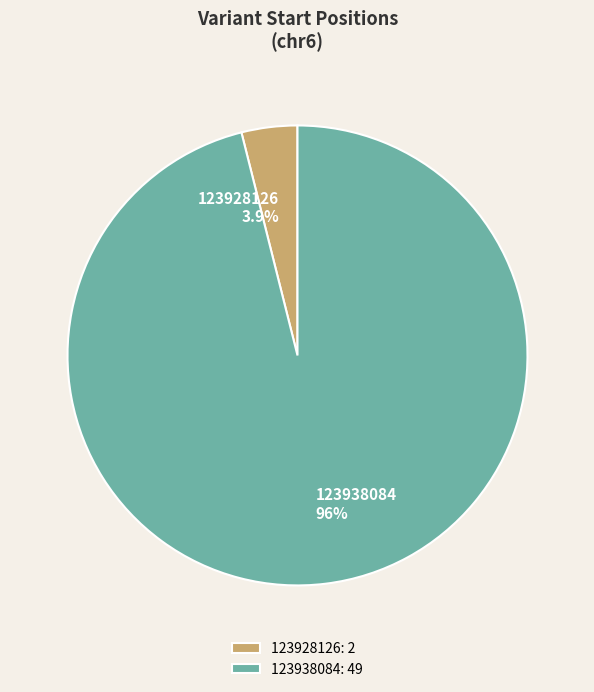

Does 123938084 account for over 50% of the chart?

Yes